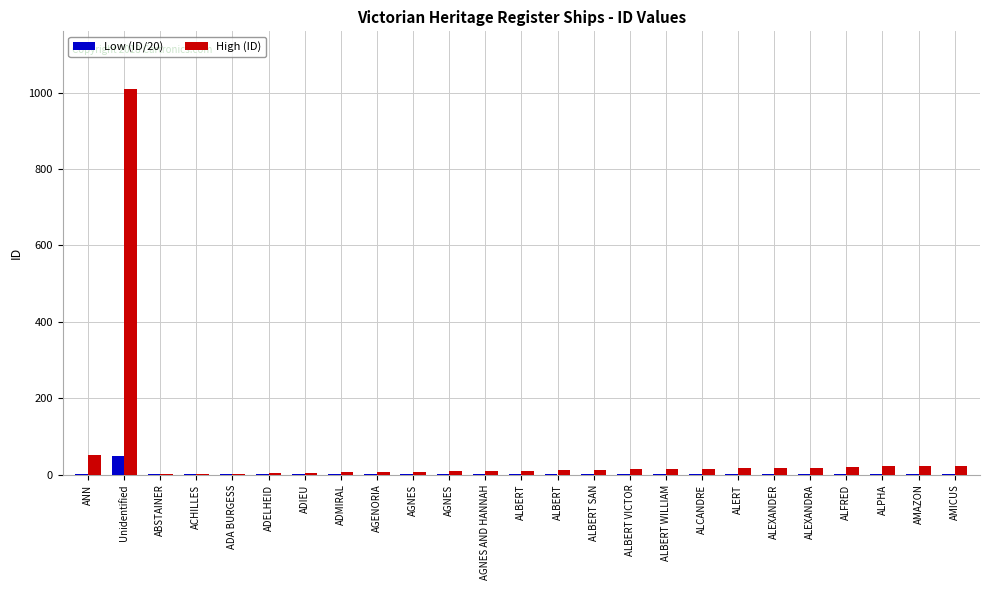

What is the lowest value of the Low (ID/20) series?

1